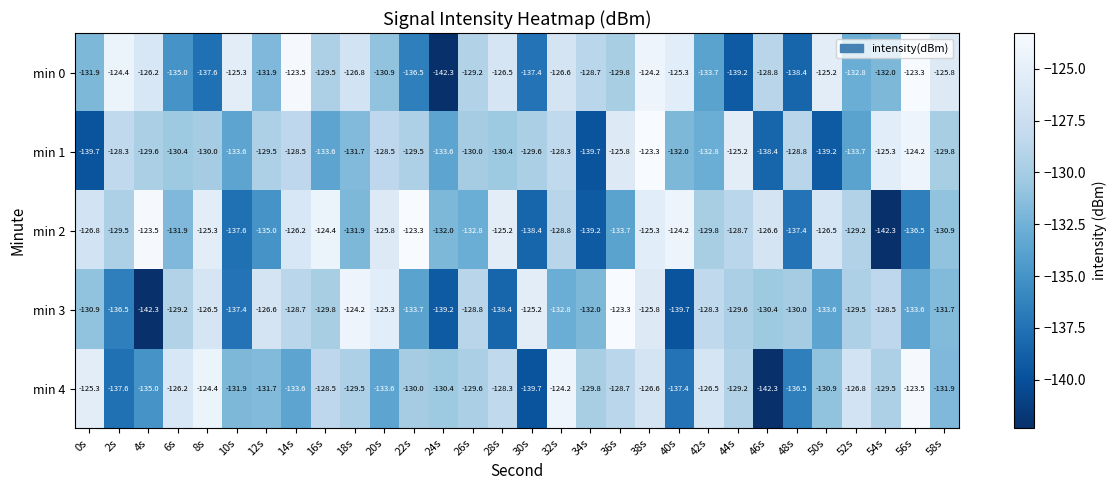

What is the maximum value shown in the chart?

-123.3